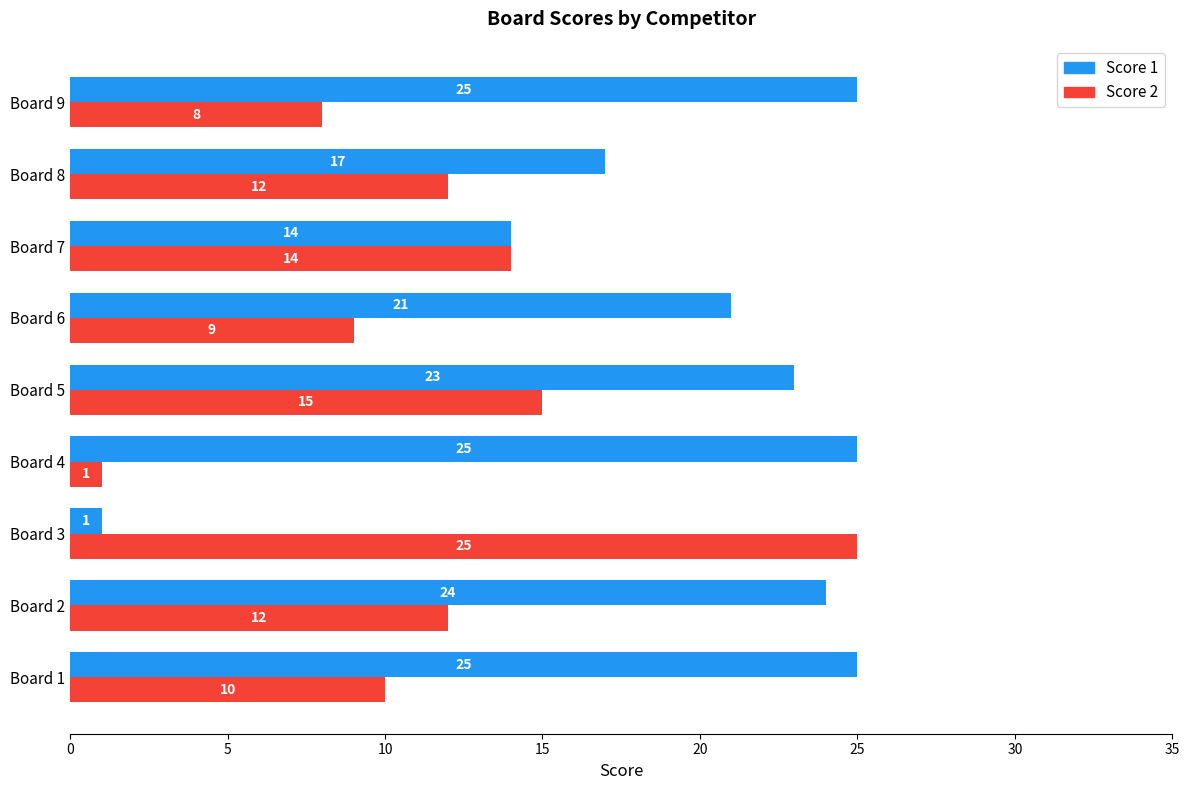

What is the difference between the maximum and minimum values in the Score 1 series?

24